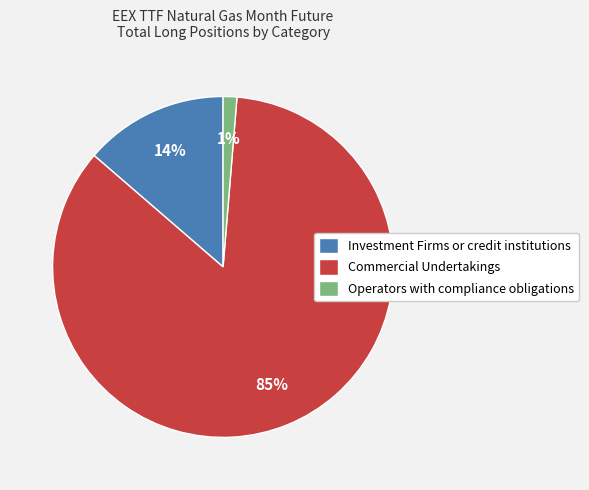

How many slices are in this pie chart?

3